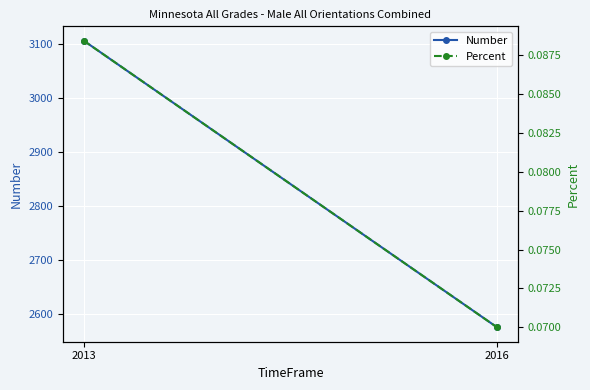

What is the value of the Percent point at the 1st from the left?

0.1